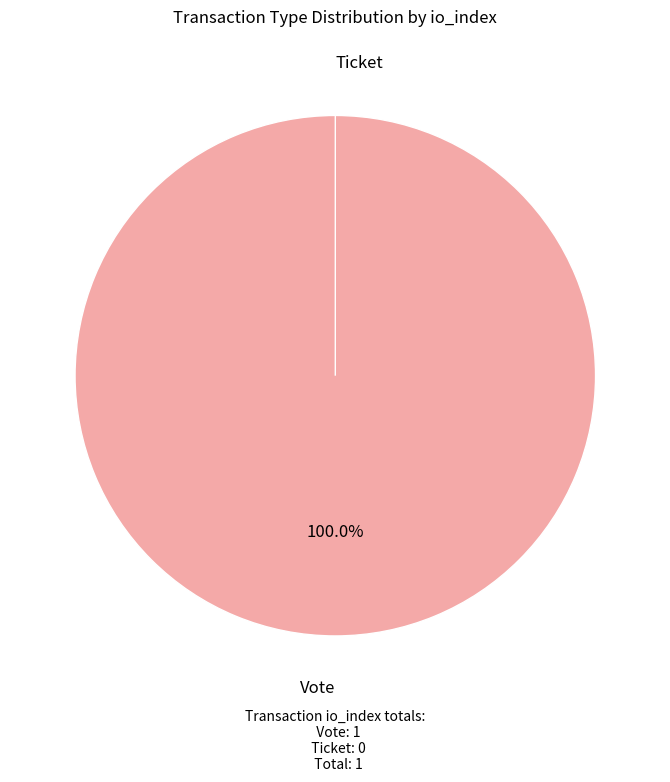

What is the change in value from Vote to Ticket?

-1